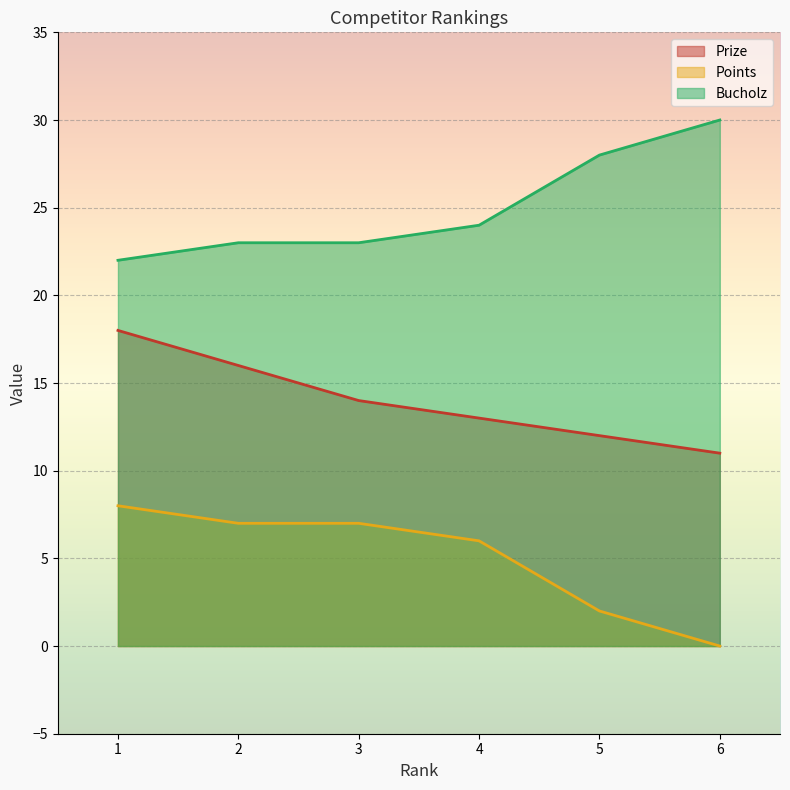

What is the sum of the Points values at 6 and 5?

2